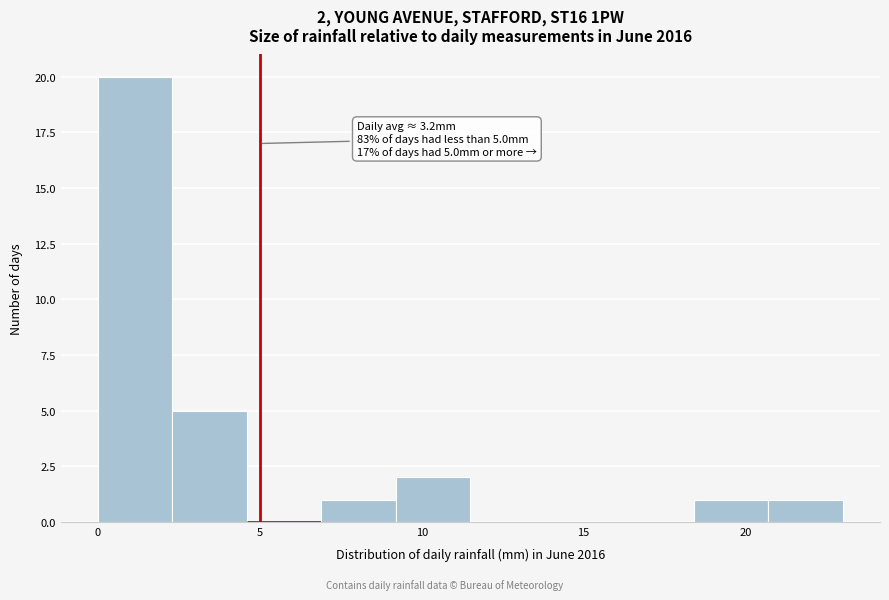

Over which range of the x-axis is the bar tallest?

0.0 to 2.3